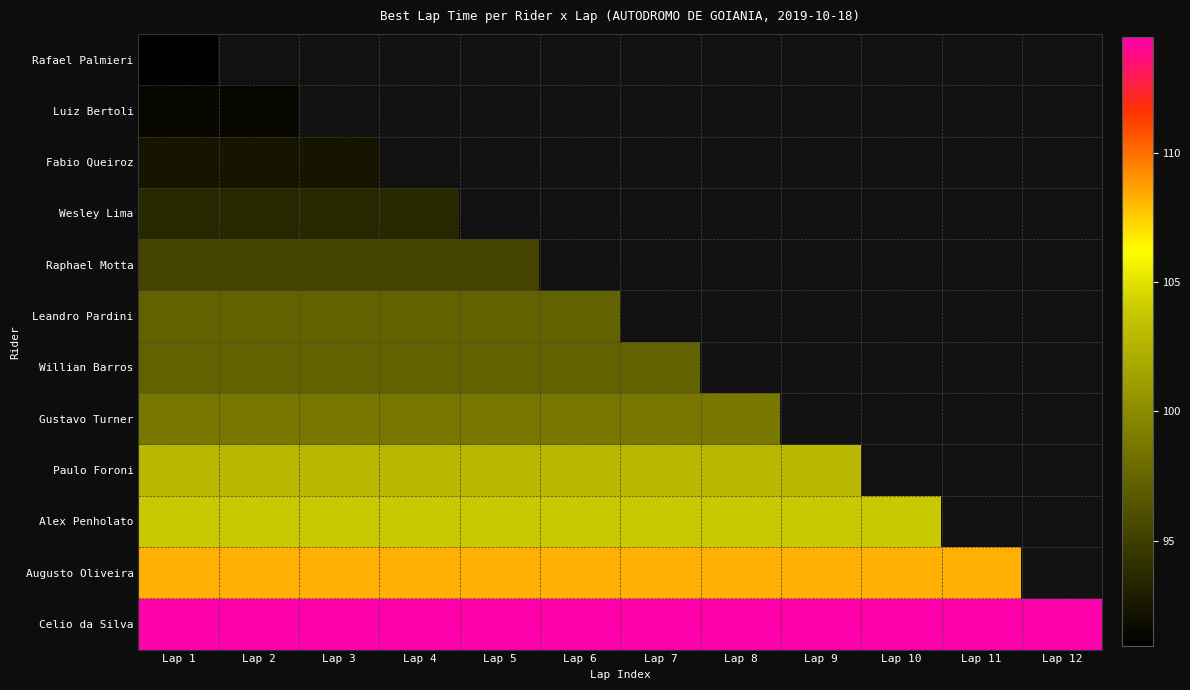

Which category has the lowest value across all series?

Lap 1